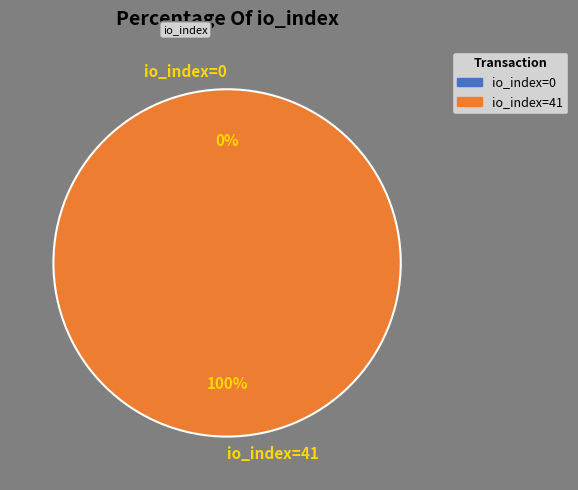

Does tx_index_41 represent more than half of the total?

Yes